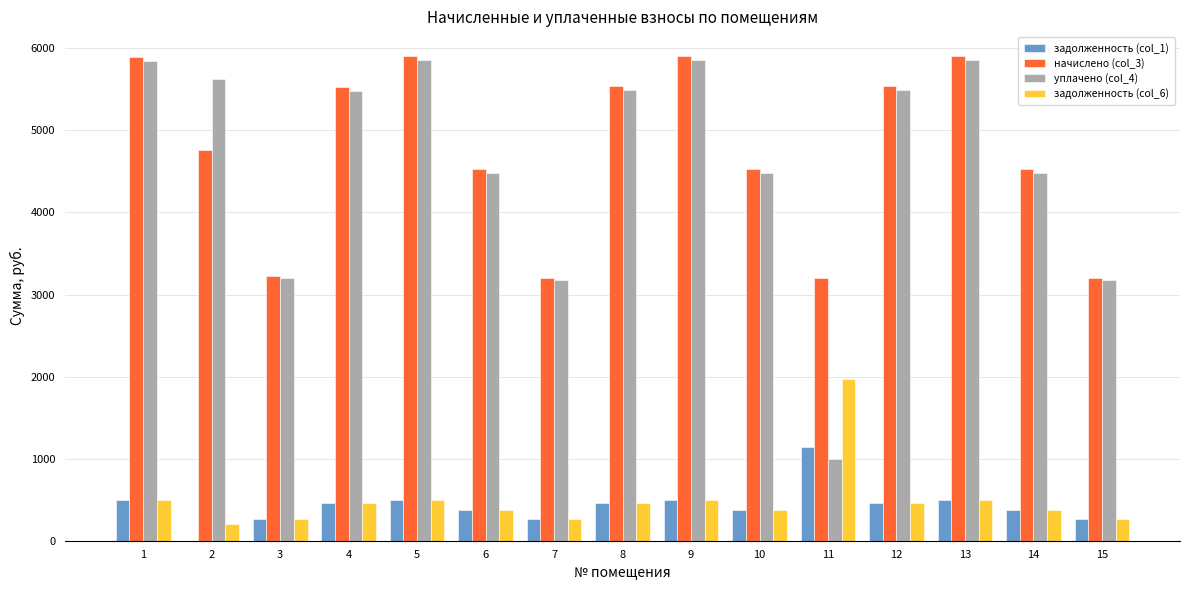

What is the total value across all series at 8?

11958.5